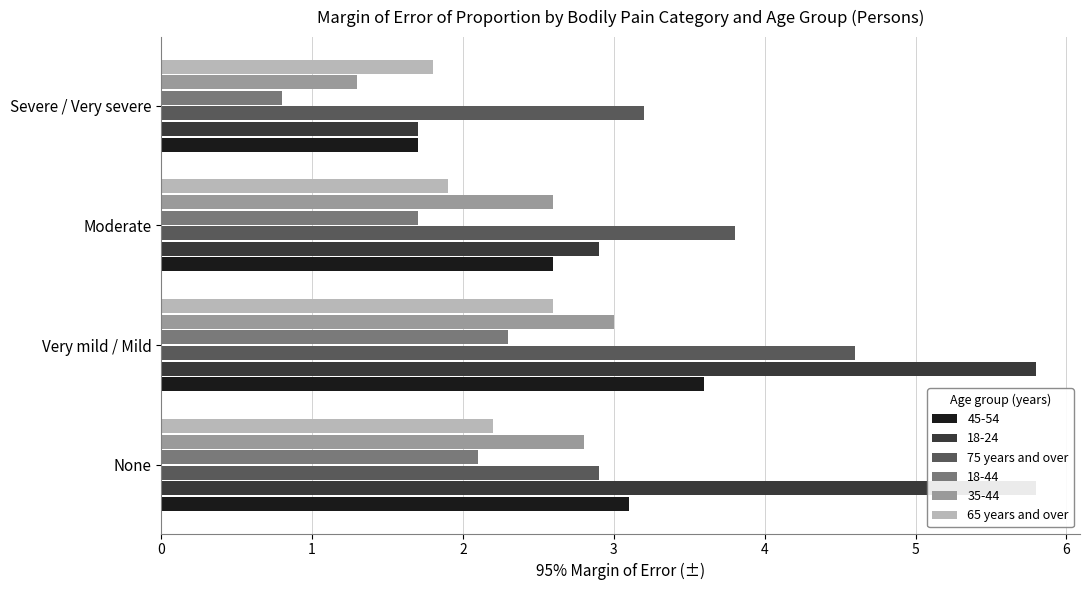

What is the difference between the highest and lowest values at Moderate?

1.9